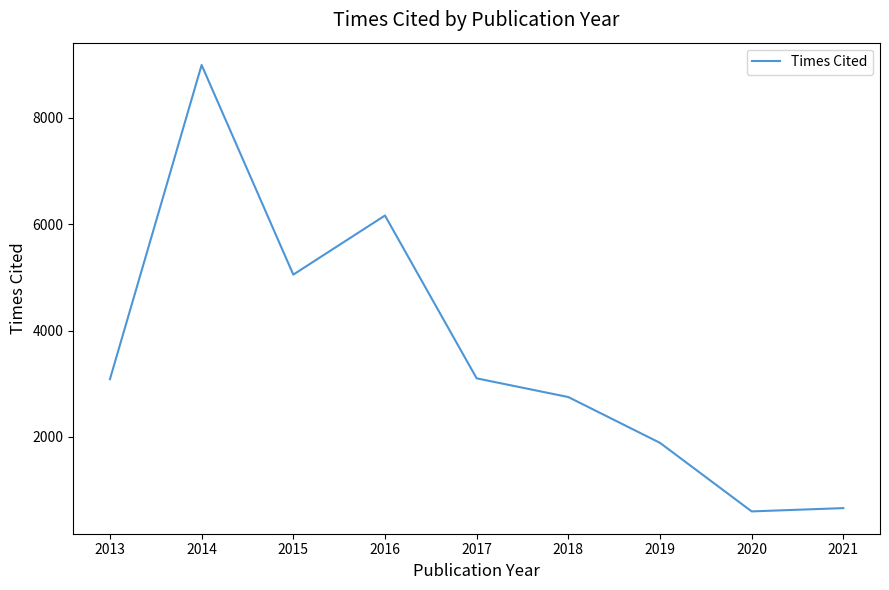

How many interior local peaks (higher than both neighbors) does the data have?

2